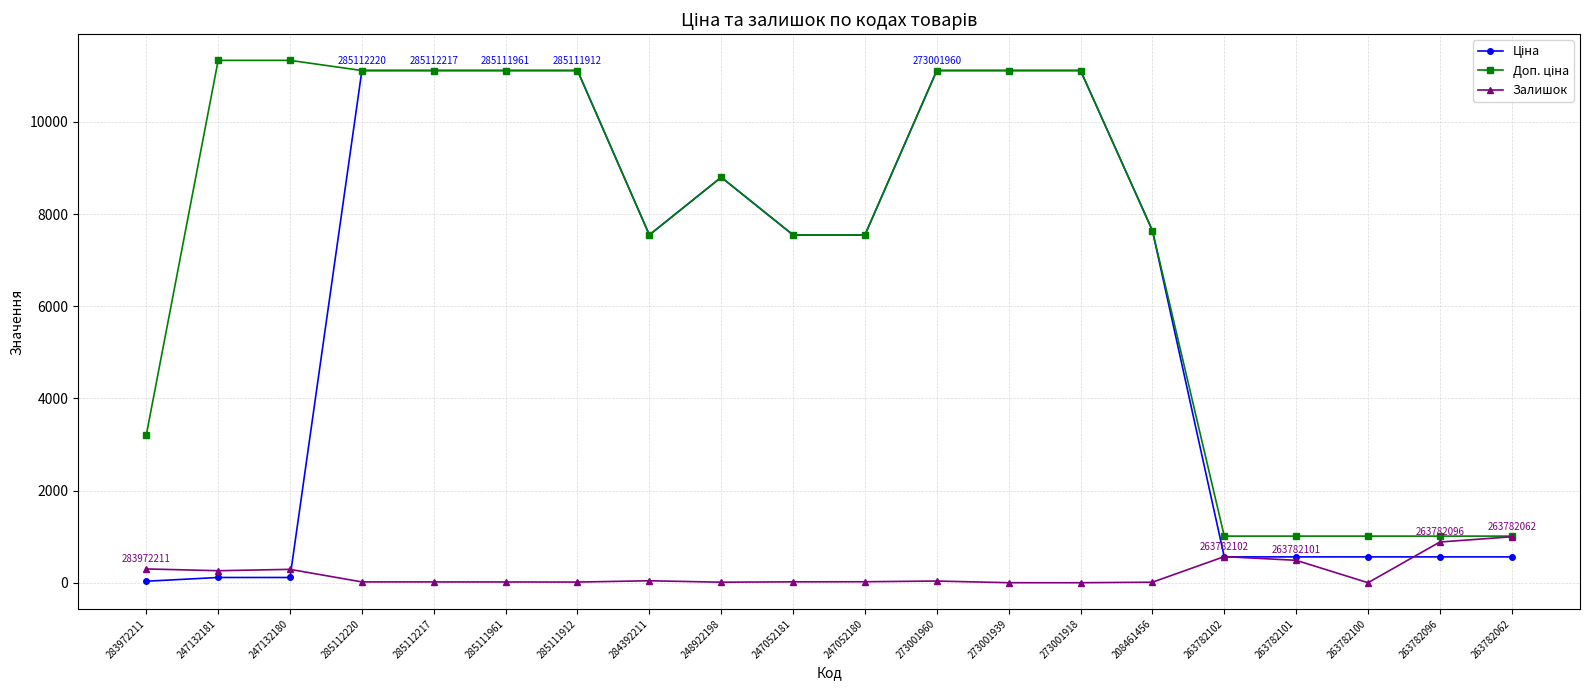

How many lines are shown in the chart?

3